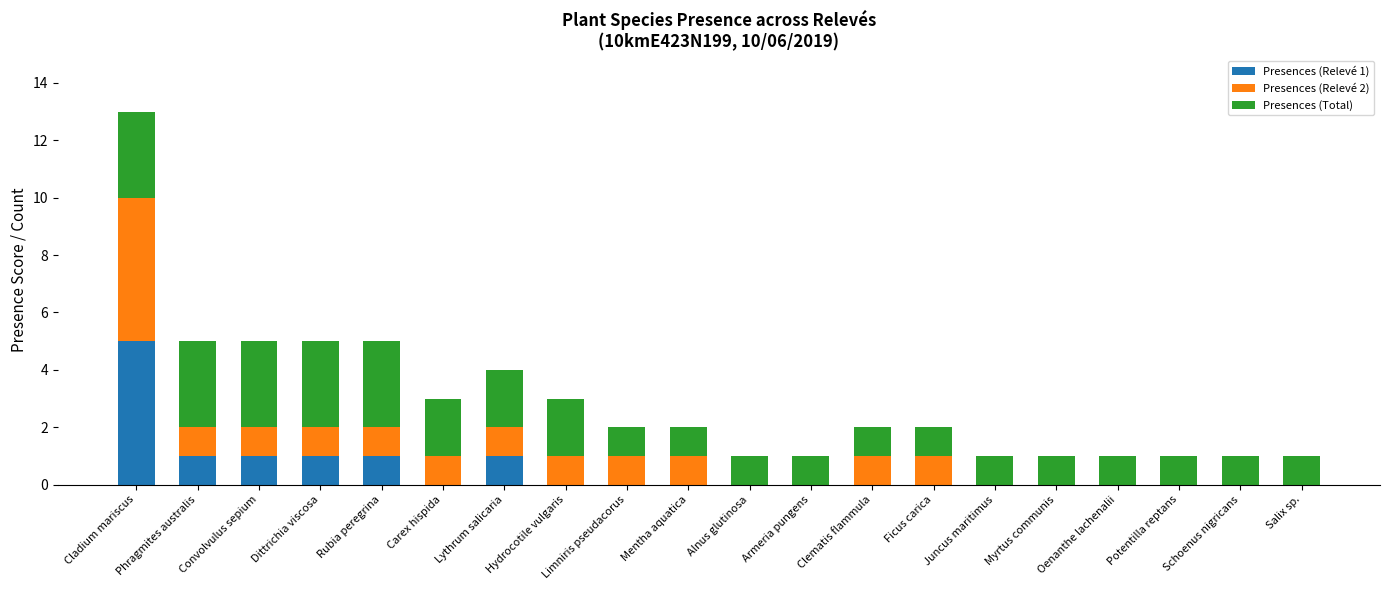

At which category is the sum across all series the highest?

Cladium mariscus